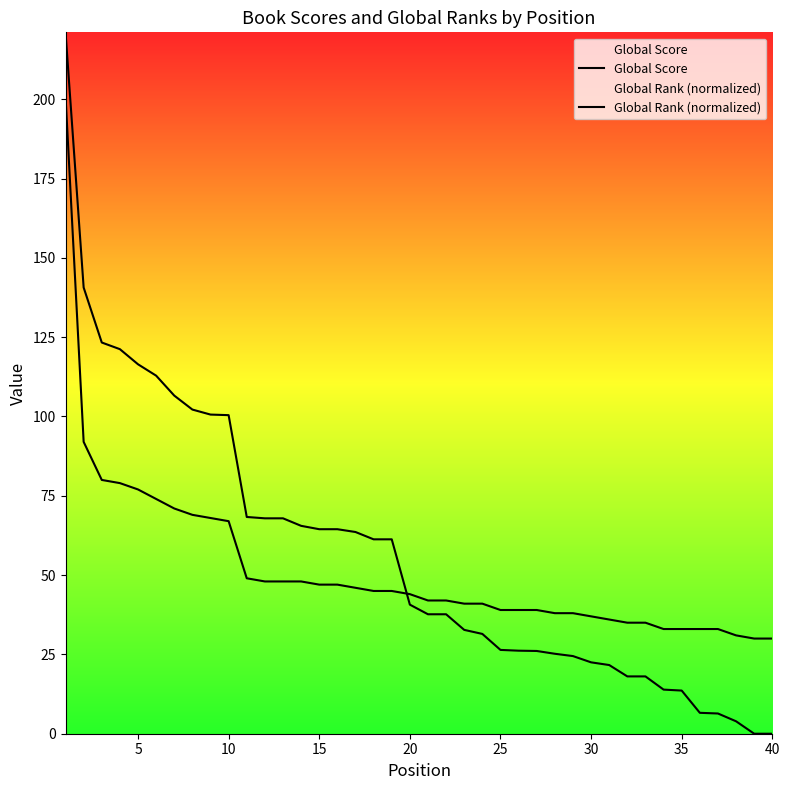

Rank the series by their maximum value, from highest to lowest.

Global Rank (normalized), Global Score